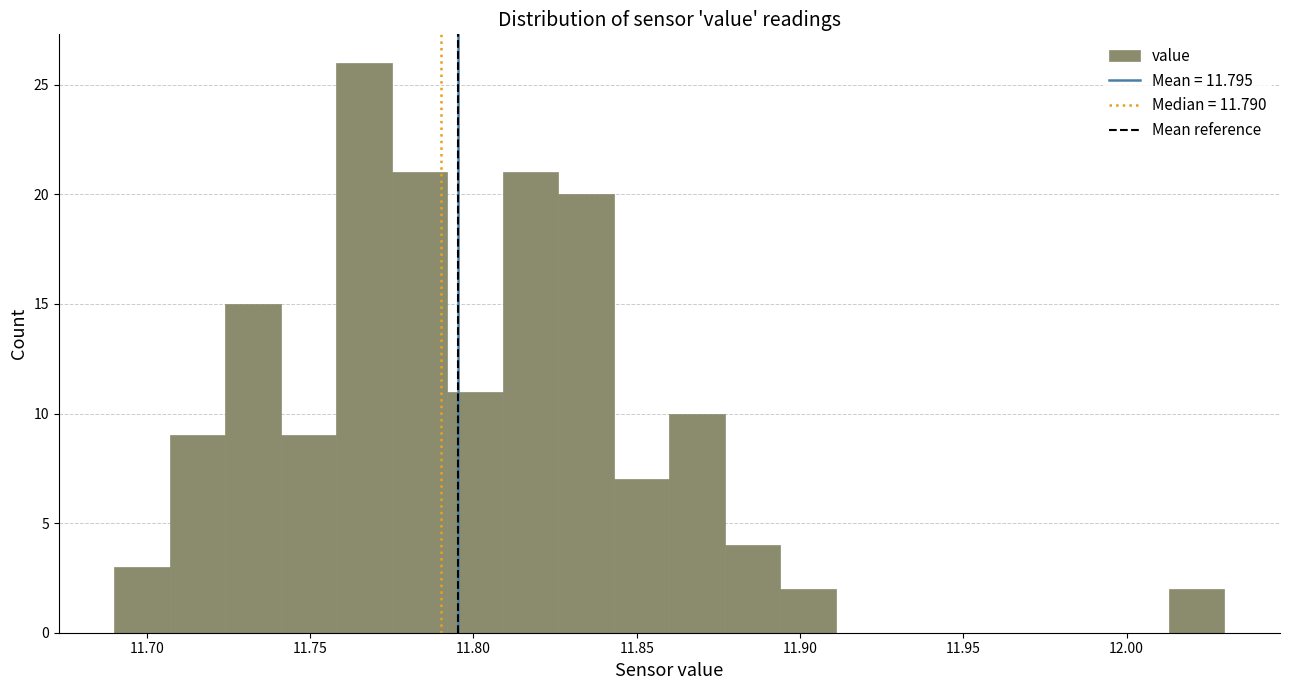

Around what value on the x-axis is the tallest bar? Give the approximate position of its centre, as read against the axis.

11.765